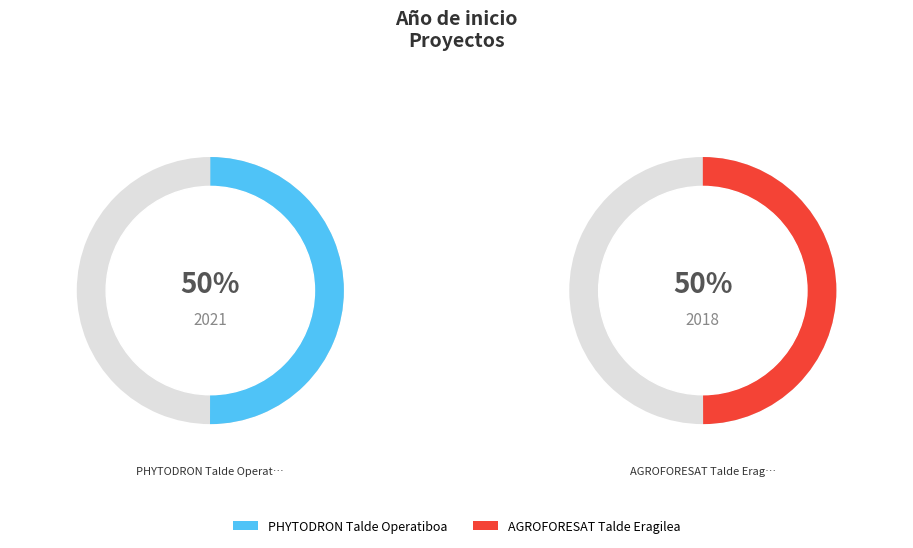

Count the number of slices in the pie.

2